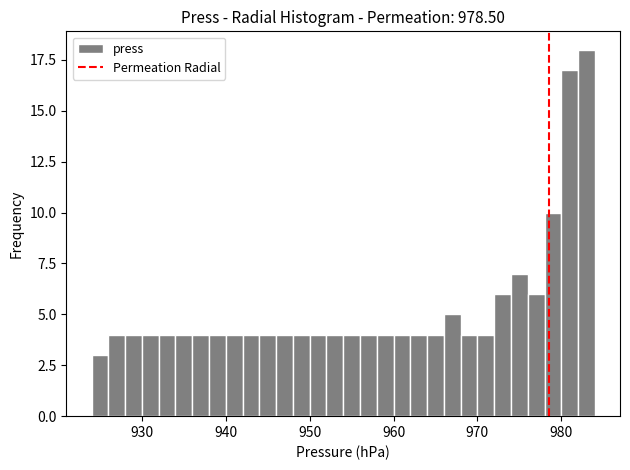

Read against the x-axis, roughly where is the centre of the tallest bar?

983